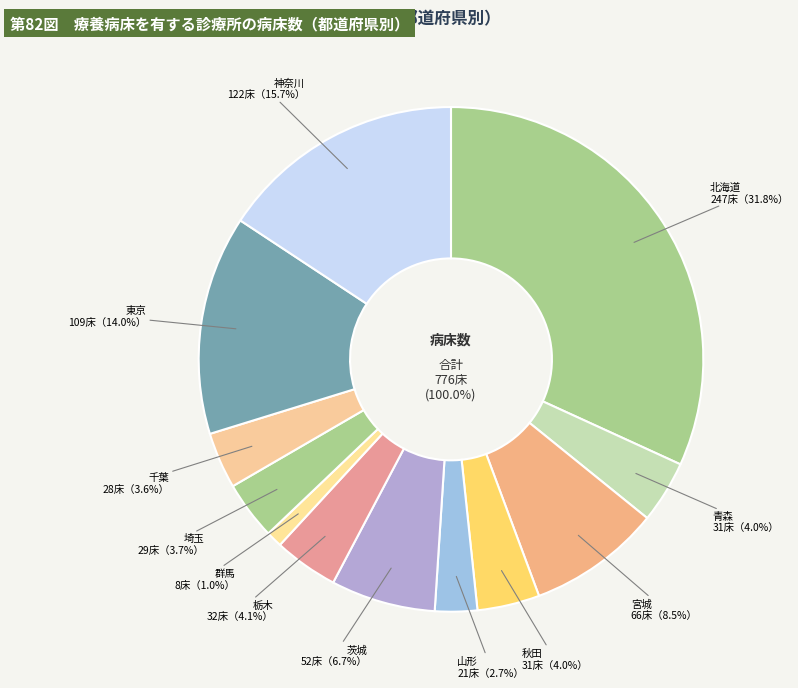

How many segments does this pie chart have?

12